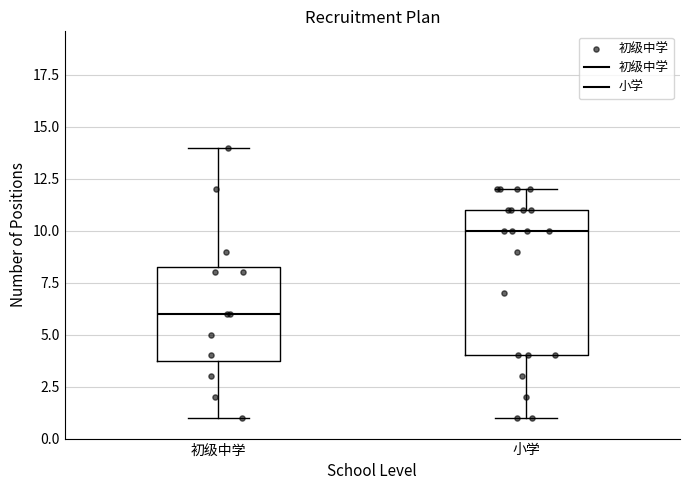

Comparing the boxes themselves (not the whiskers), which one is the tallest?

小学